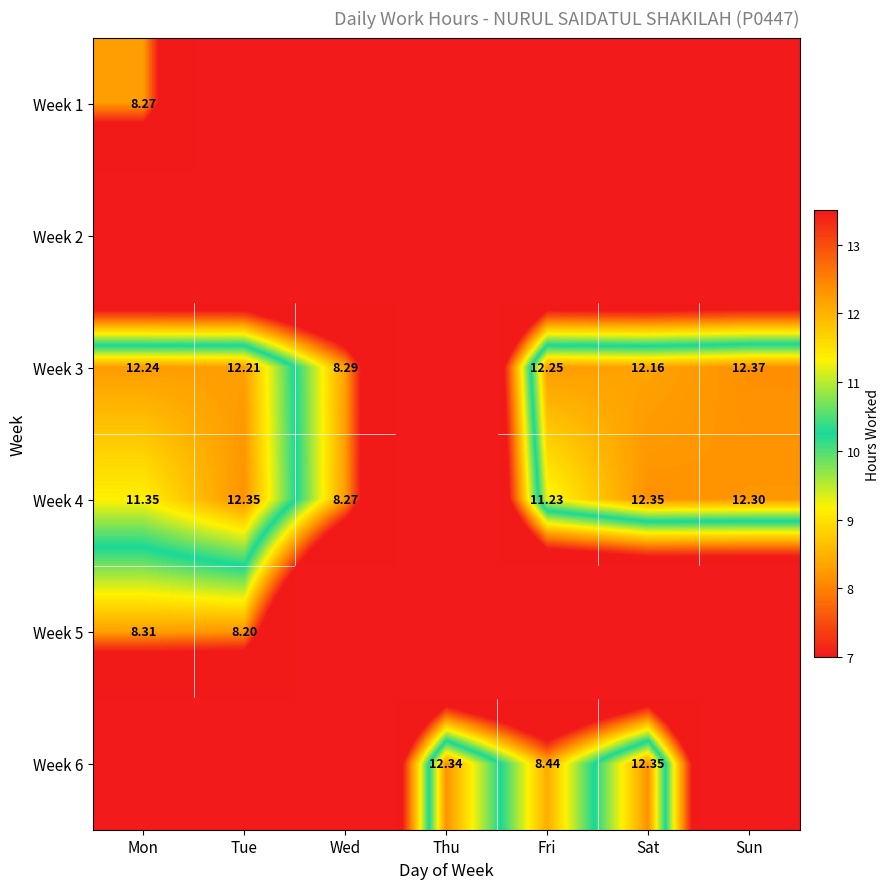

Count the number of categories in the chart.

7